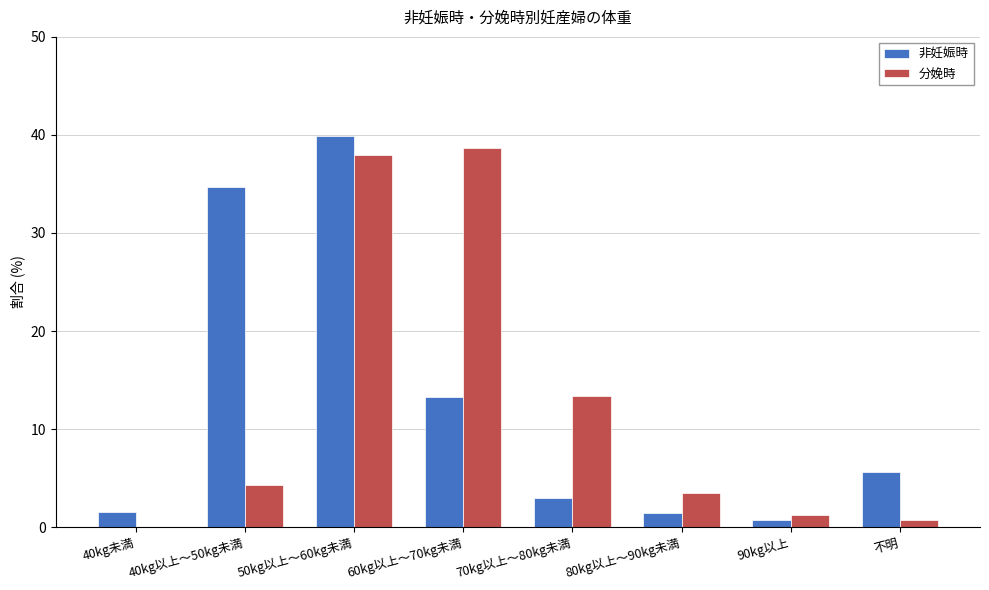

How many values in the 非妊娠時 series exceed 5?

4